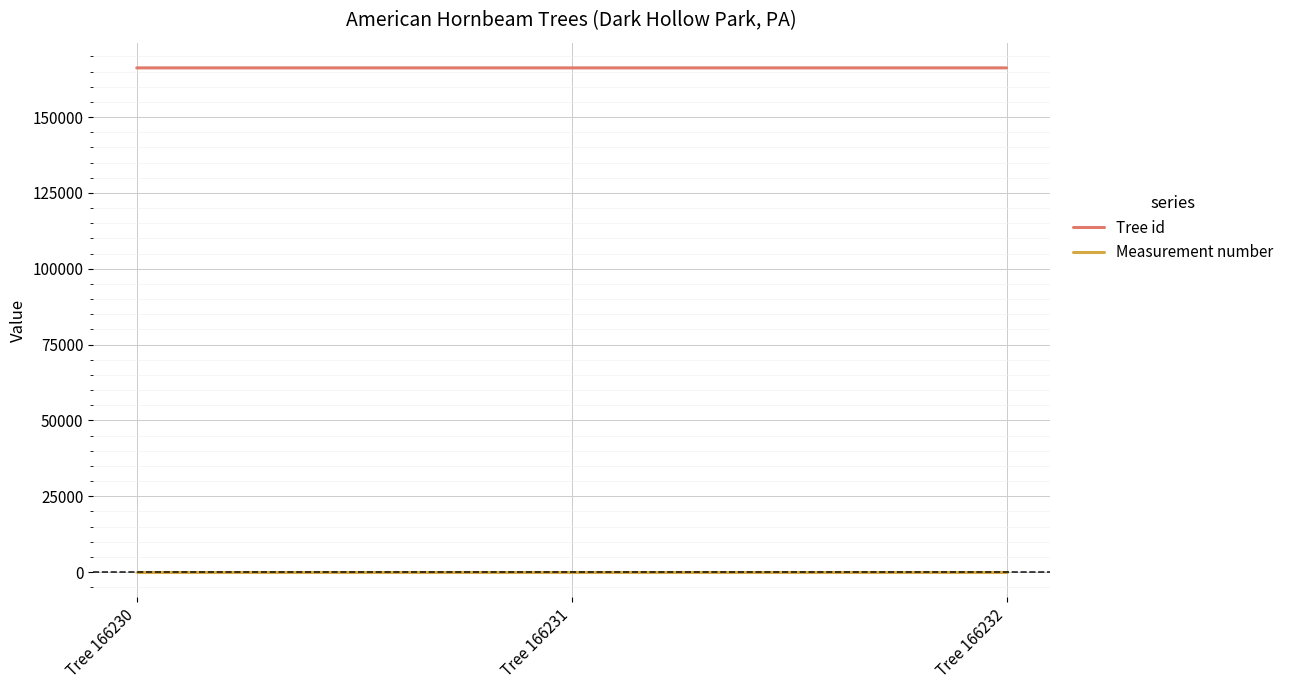

What is the minimum value for Tree id?

166230